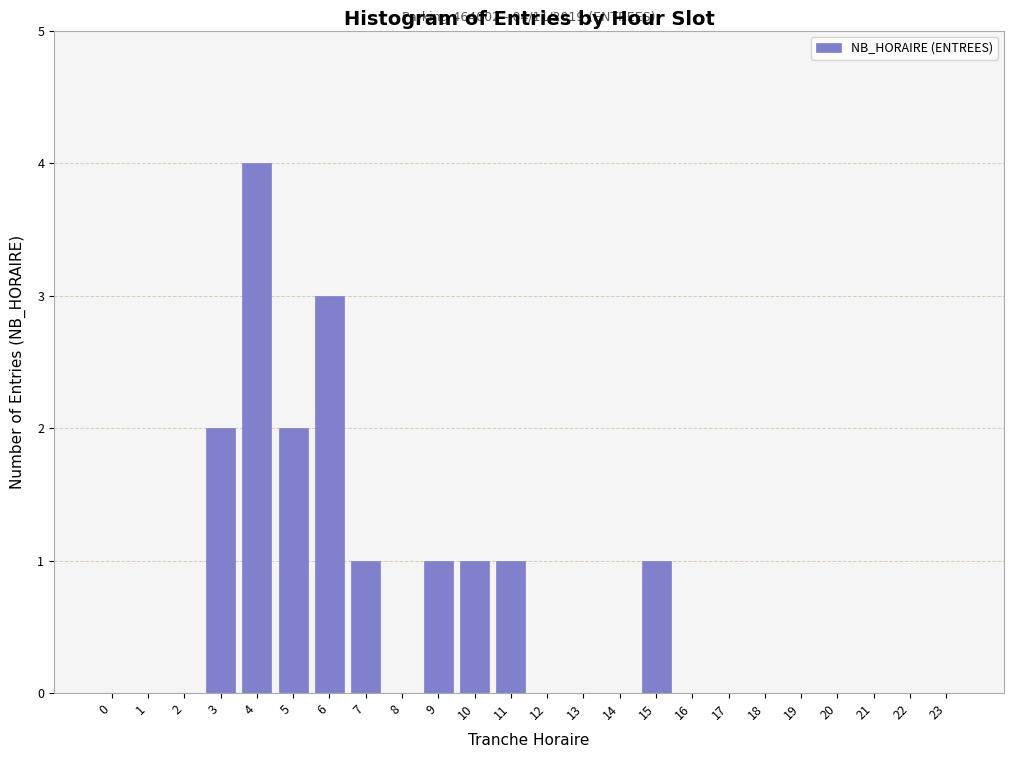

Reading left to right, extract all data points from this chart.

0=0	1=0	2=0	3=2	4=4	5=2	6=3	7=1	8=0	9=1	10=1	11=1	12=0	13=0	14=0	15=1	16=0	17=0	18=0	19=0	20=0	21=0	22=0	23=0